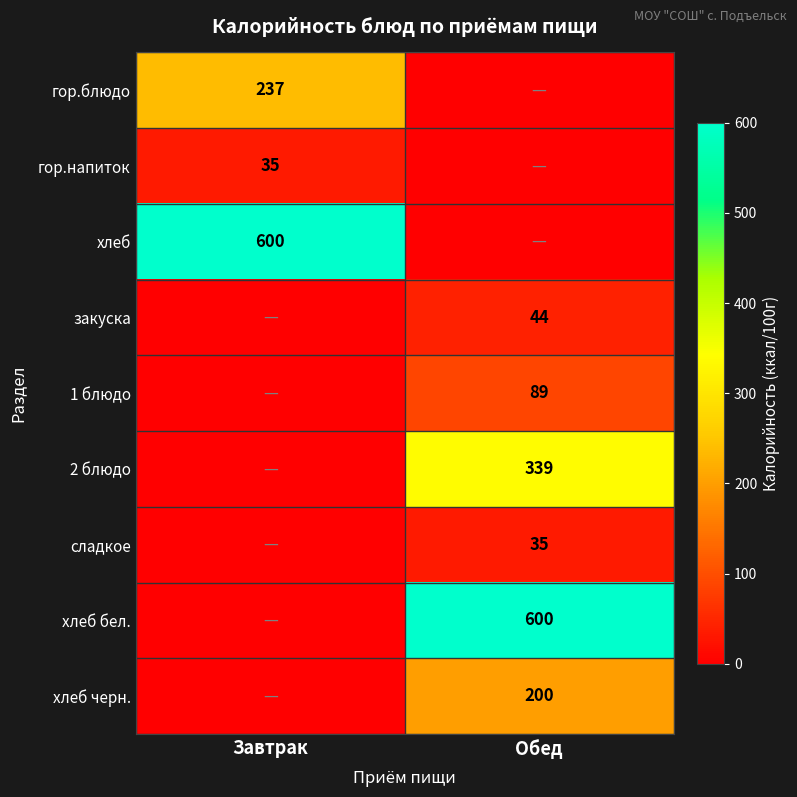

Between Обед and Завтрак, which is larger?

Завтрак